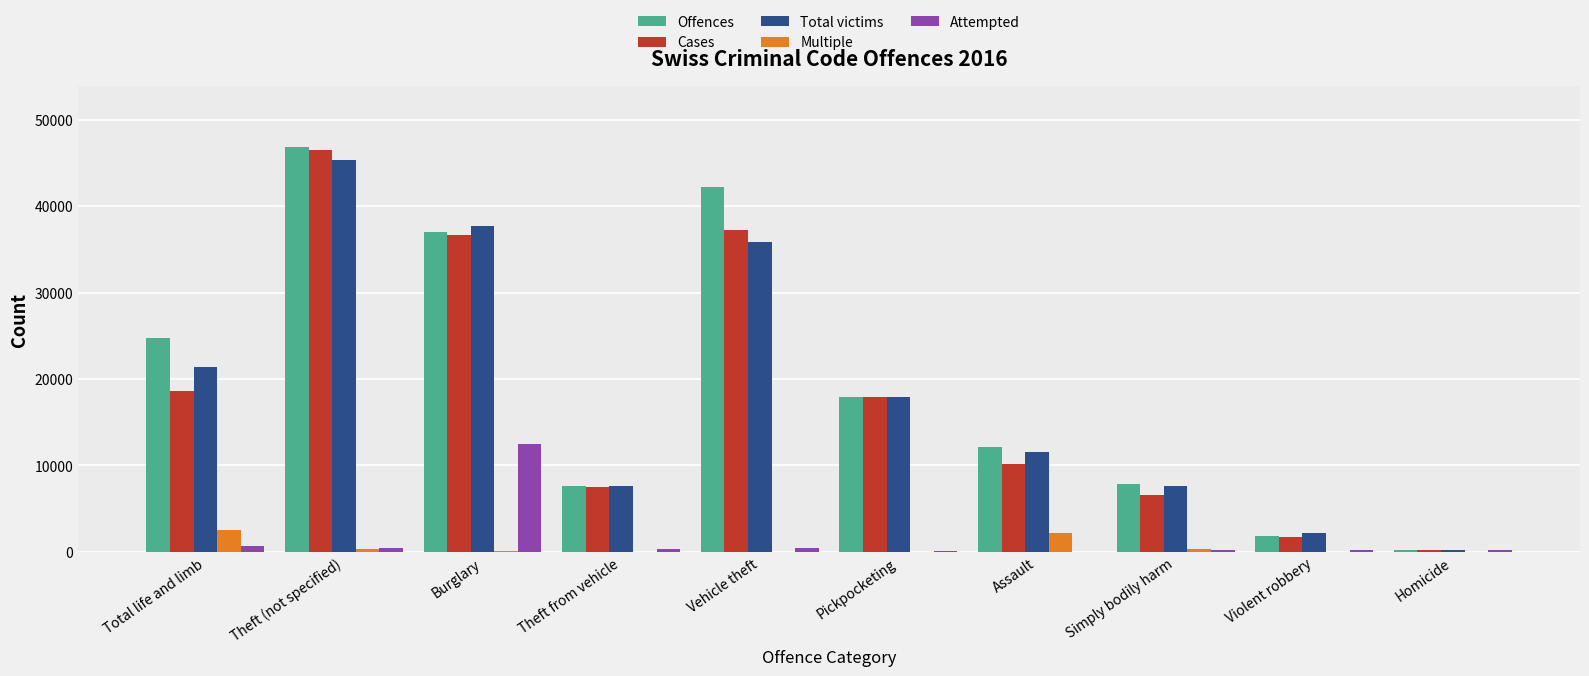

What is the greatest value displayed?

46858